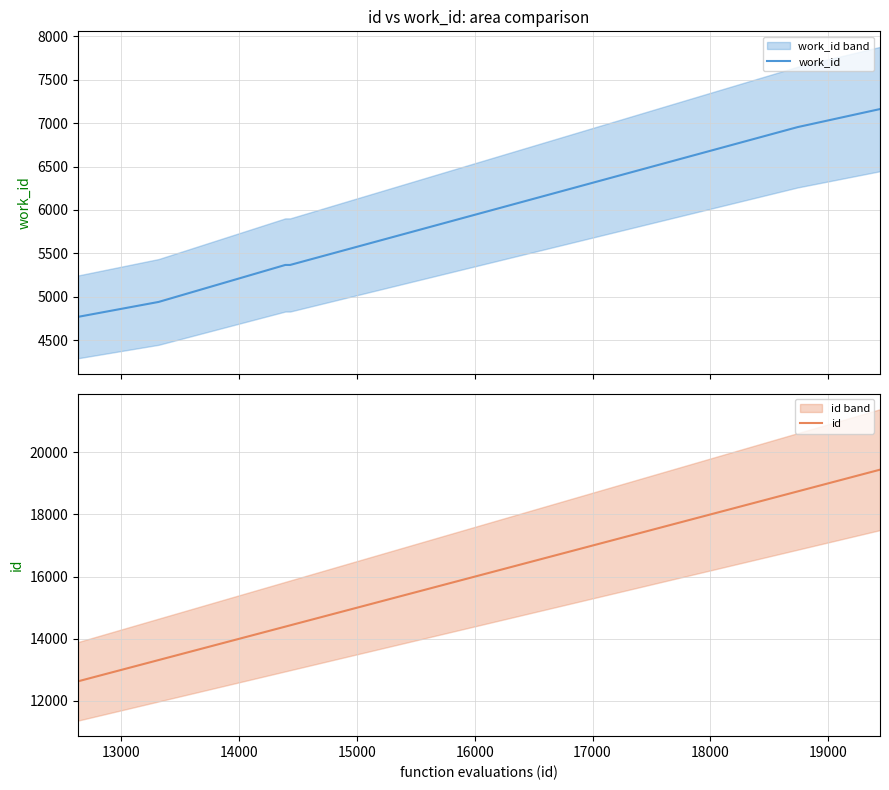

How many data points in id are above 14433?

2